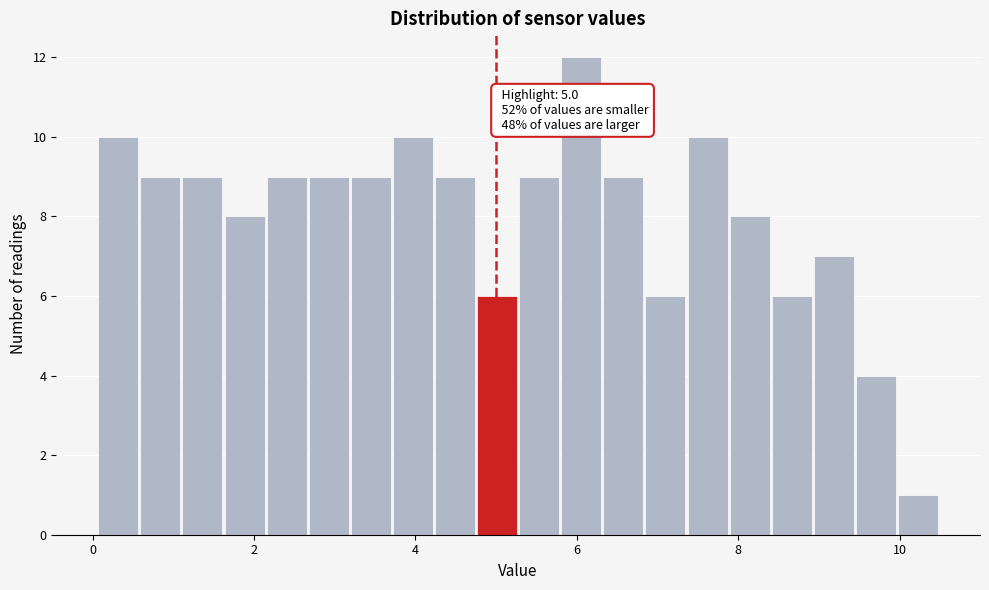

Read against the x-axis, roughly where is the centre of the tallest bar?

6.0